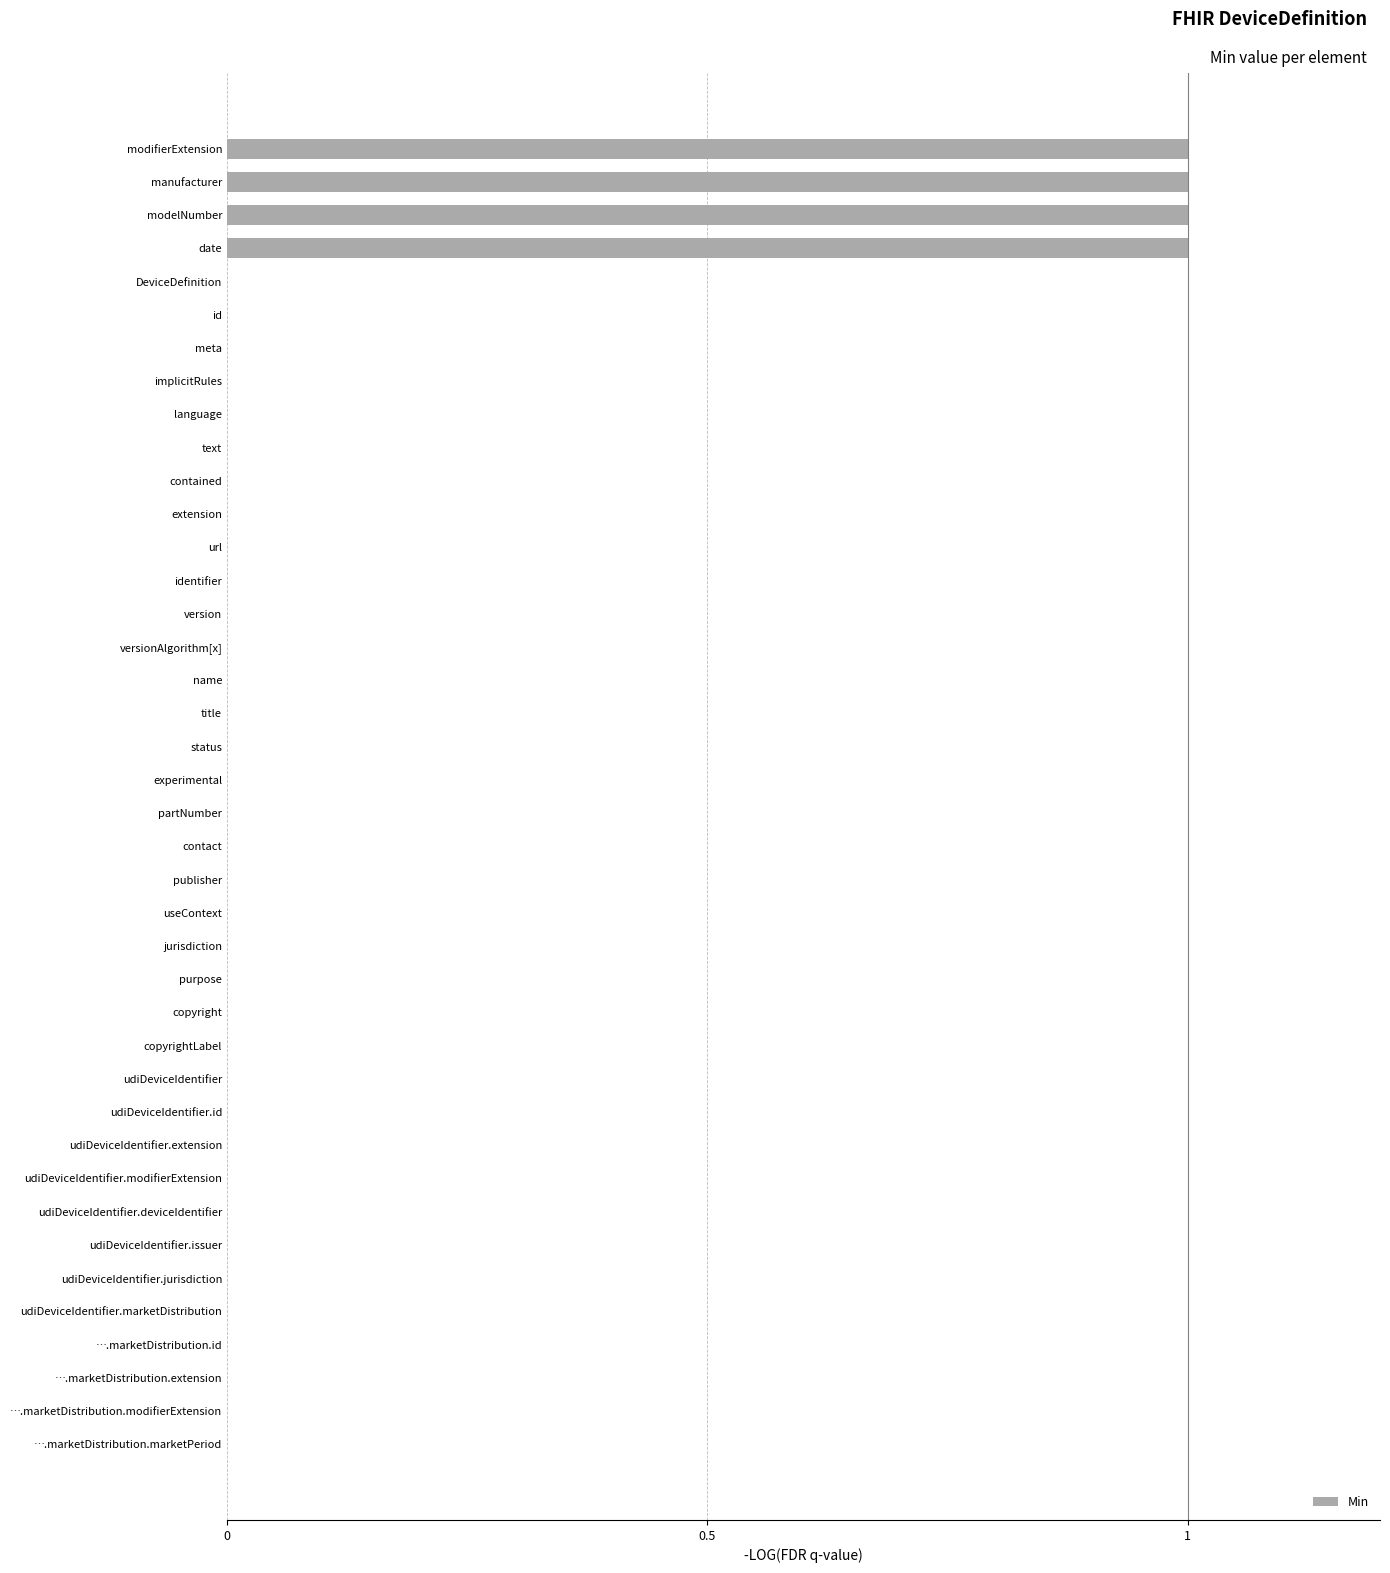

What is the sum of all values?

4